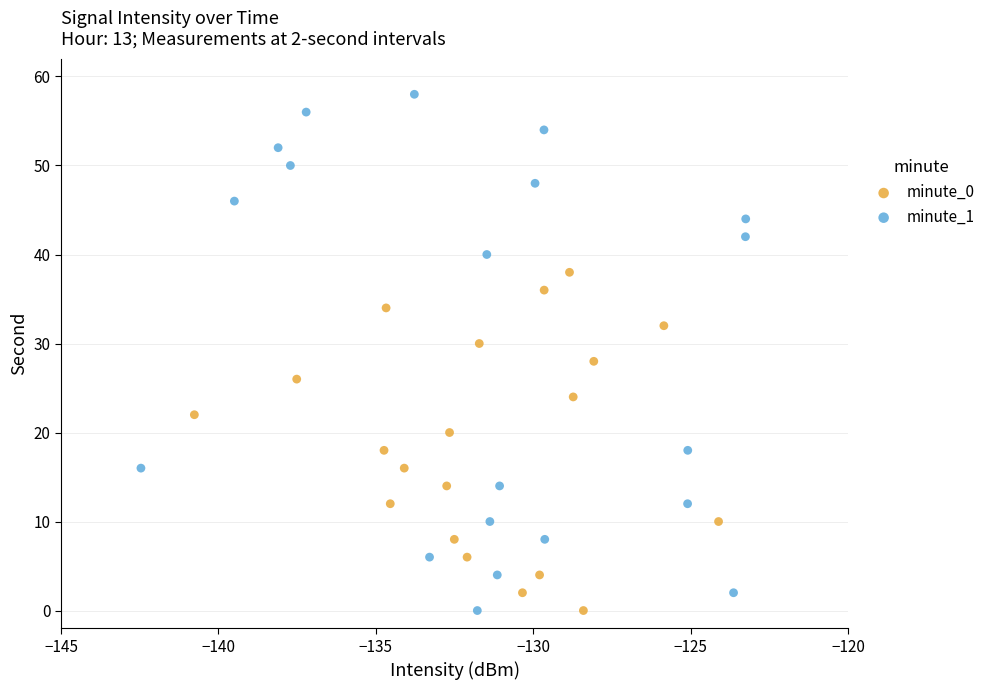

Which series reaches the maximum Y coordinate?

minute_1